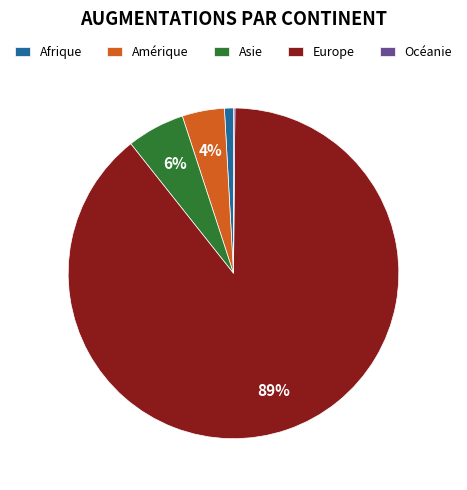

What percentage is the Afrique slice, to the nearest percent?

1%